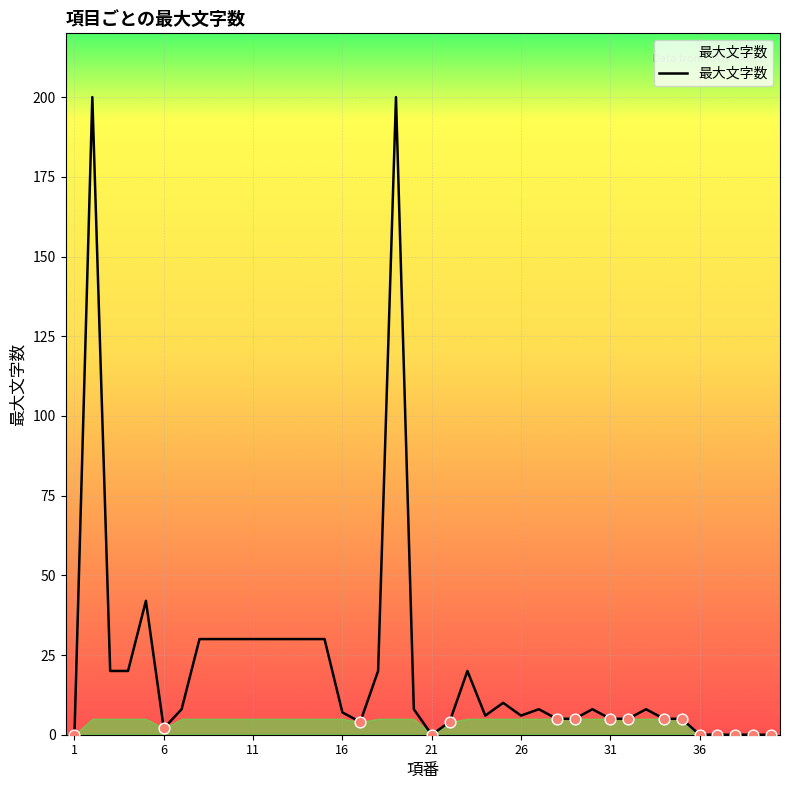

Approximately how many times larger is the value at 27 compared to 9?

0.3